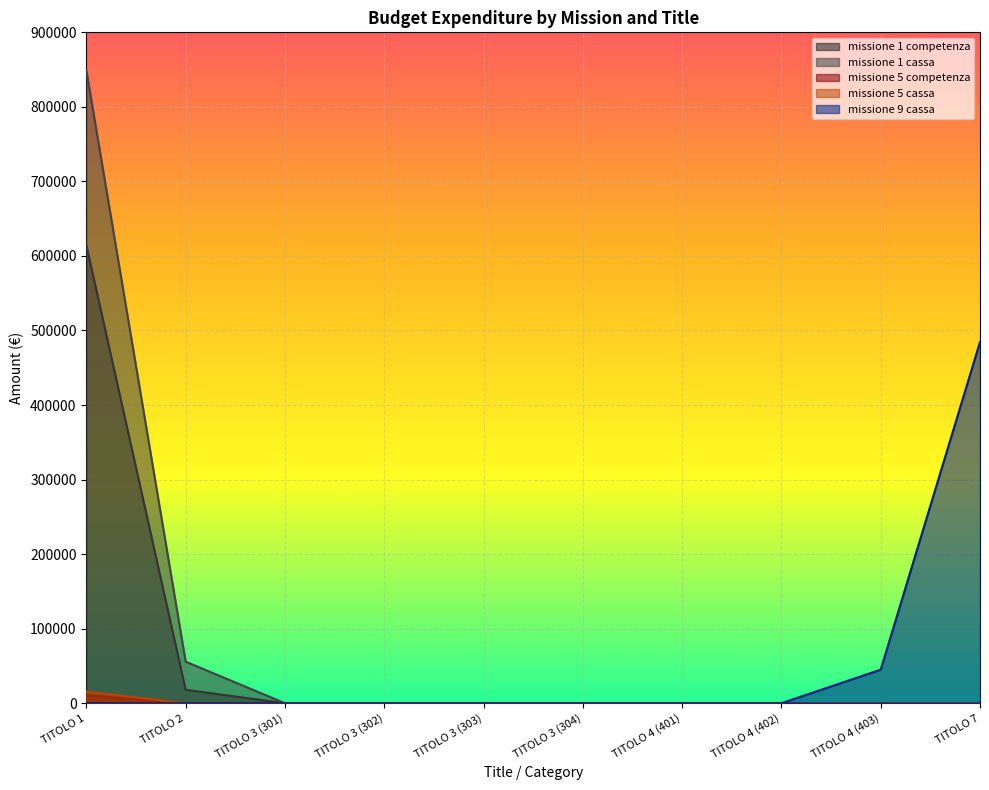

What is the average value of the missione 5 competenza series?

1070.0